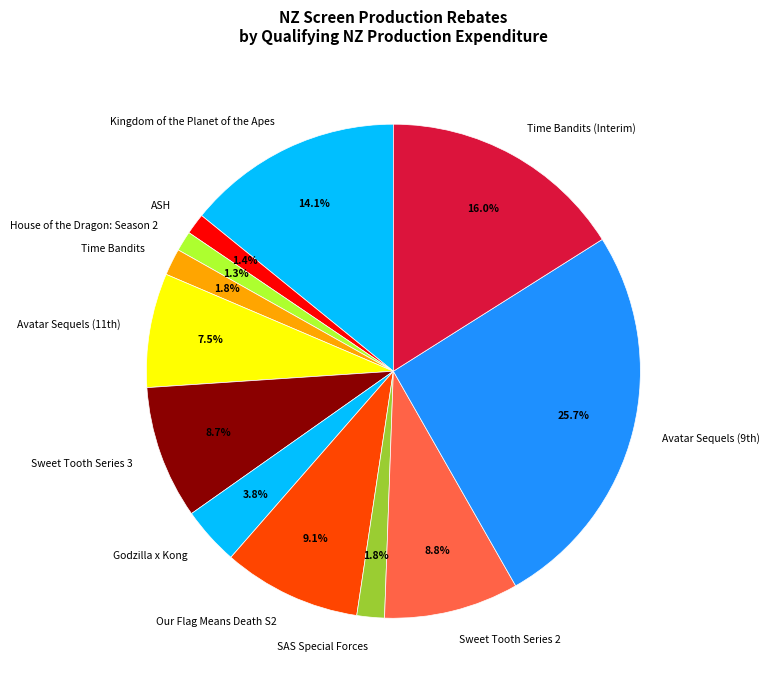

What percentage is the Sweet Tooth Series 2 slice, to the nearest percent?

9%